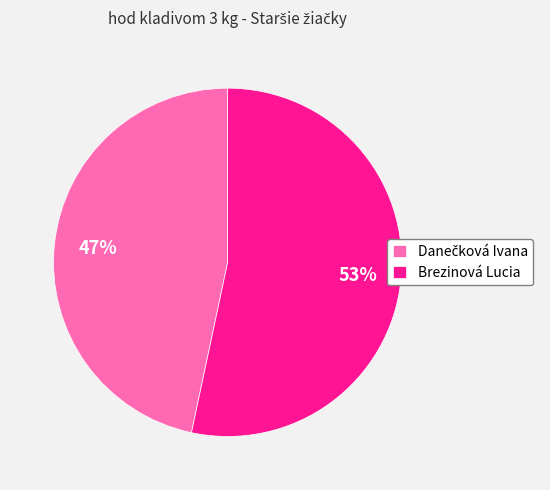

What is the majority slice?

Brezinová Lucia